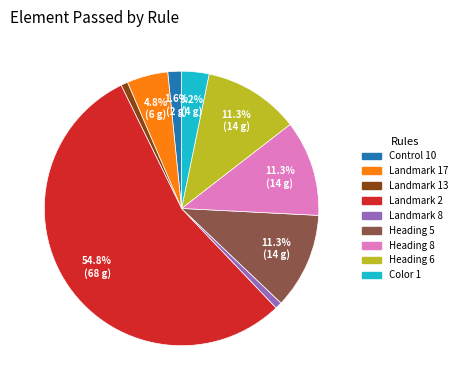

To the nearest percent, what is the average slice percentage?

11%